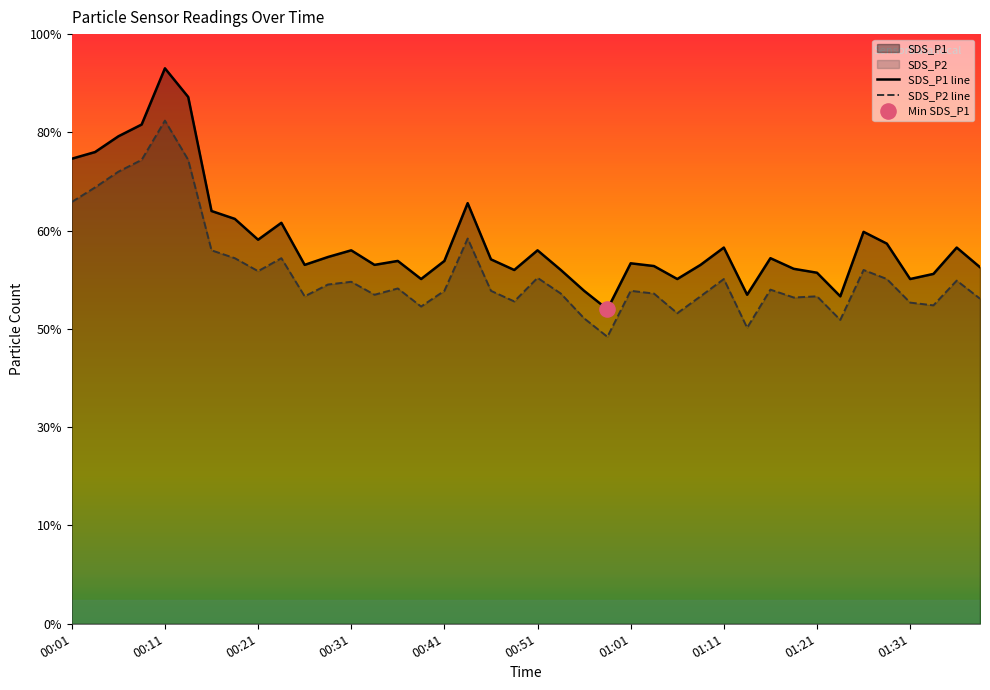

At which category is the sum across all series the highest?

00:11